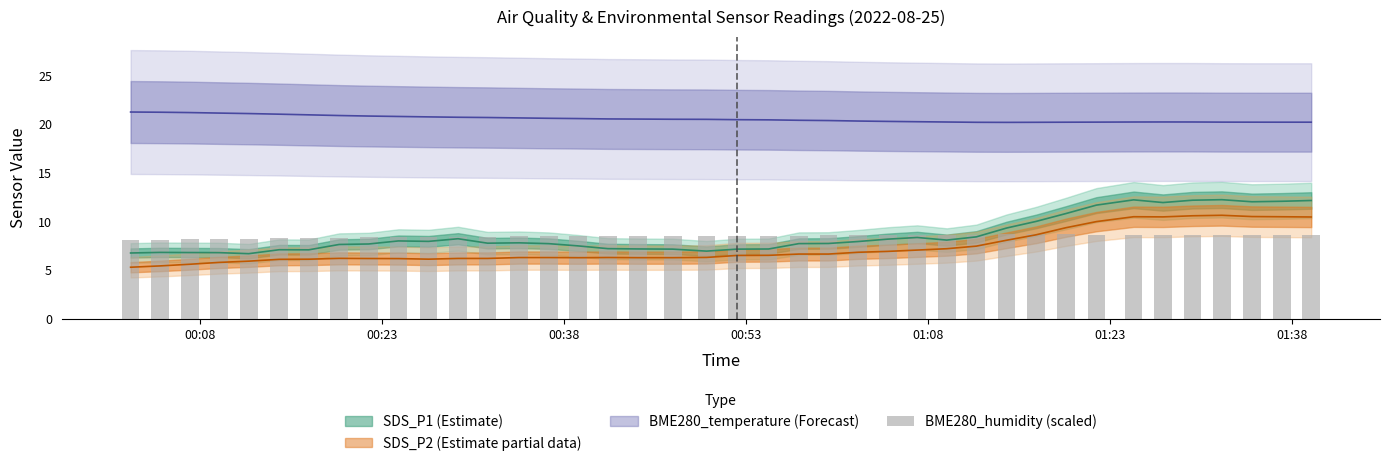

What is the sum of the SDS_P2 values at 2022/08/25 00:39:11 and 2022/08/25 00:31:44?

12.4